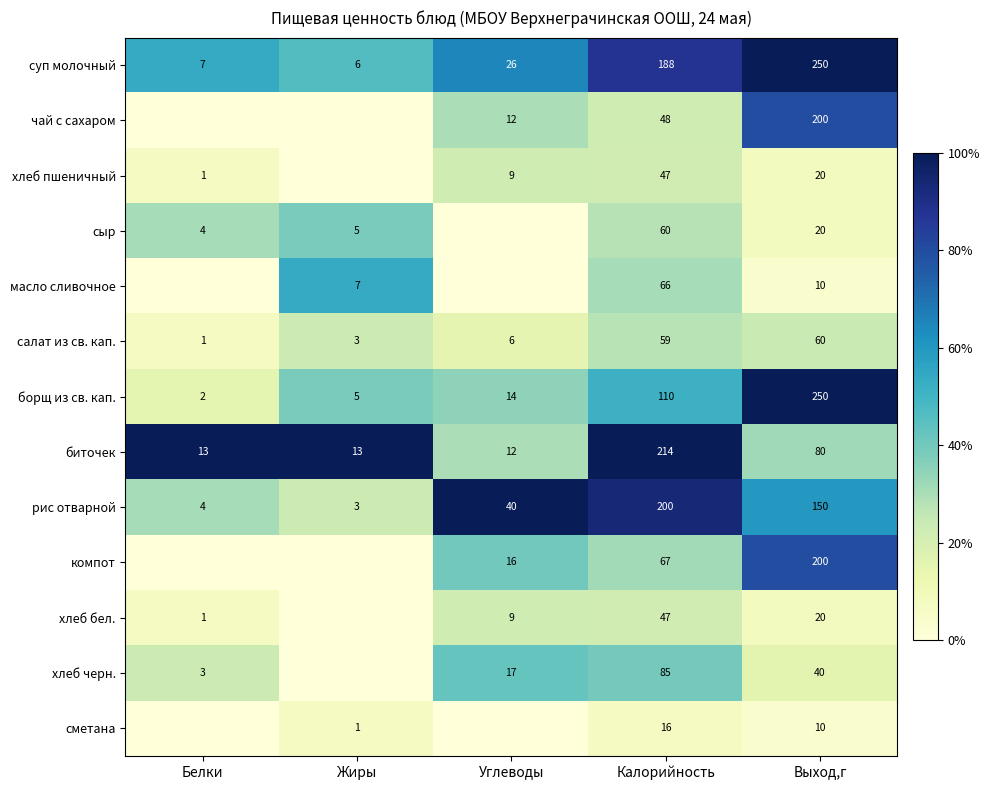

Which category has the lowest value in the суп молочный series?

Жиры